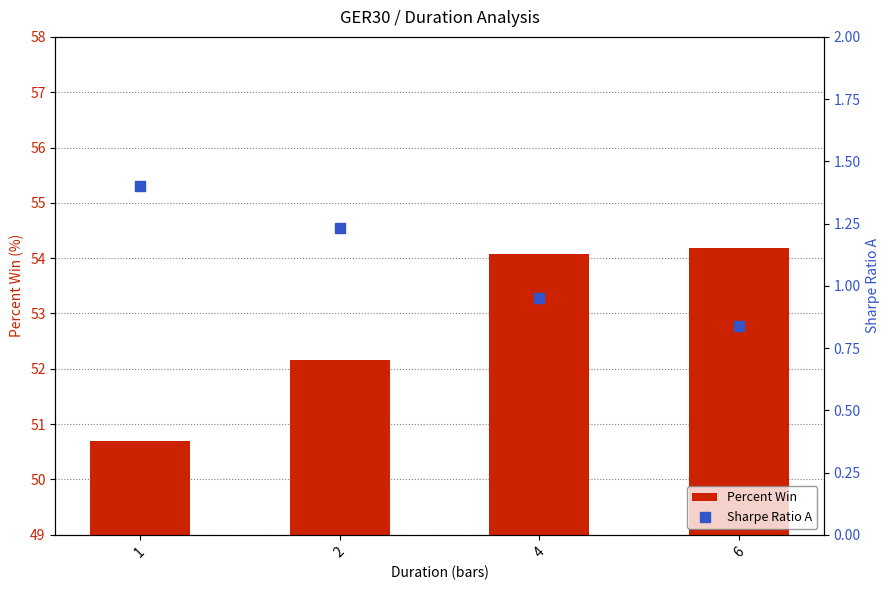

Which series reaches the minimum Y coordinate?

Sharpe Ratio A